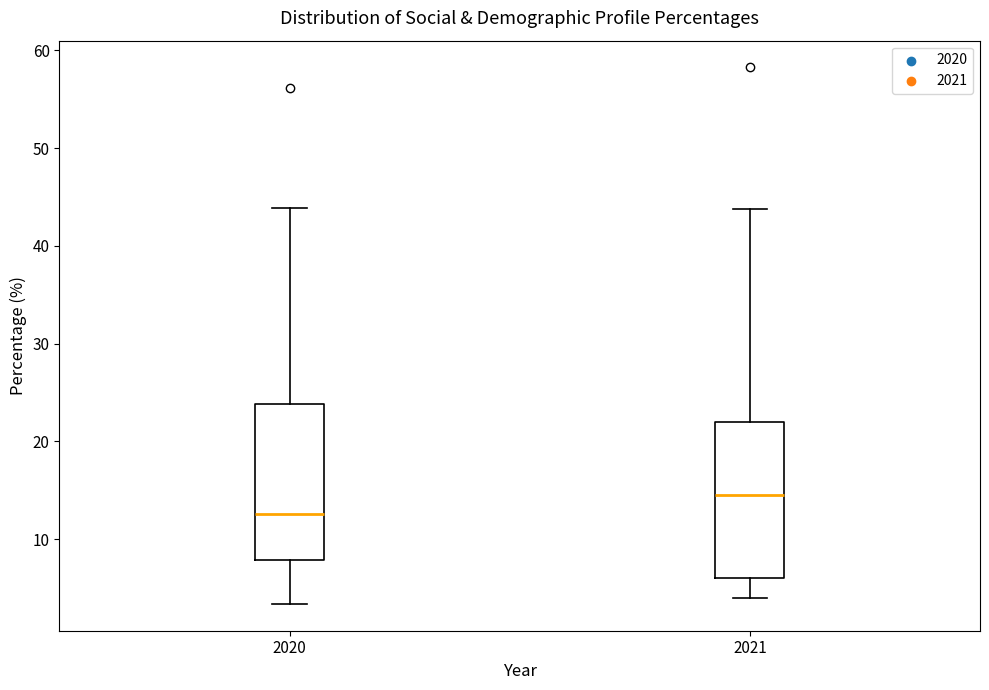

Reading left to right, read every box against the y-axis: the position of its median line, the range the box covers, and the ends of its whiskers. The values are not printed on the chart, so give them approximately, as read against the axis.

2020: median 13, box 8 to 24, whiskers 3 to 44
2021: median 15, box 6 to 22, whiskers 4 to 44